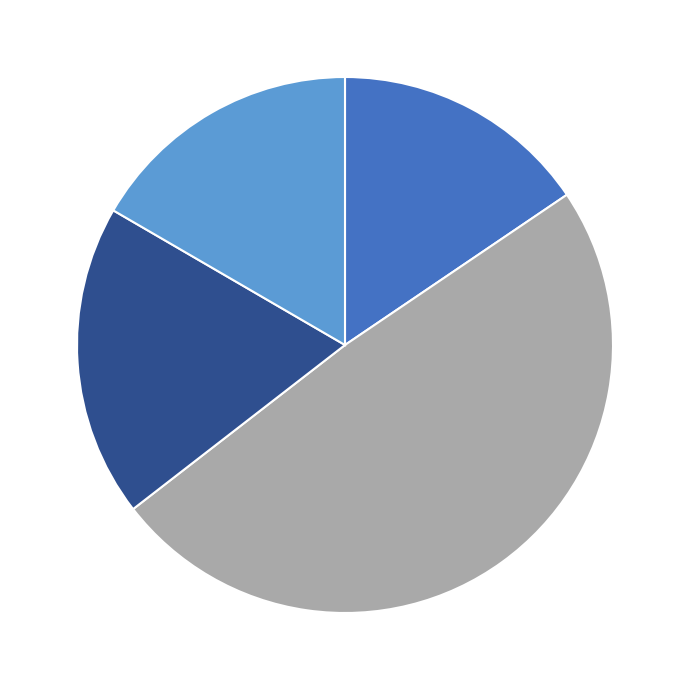

Is there any slice that represents more than half of the pie?

No